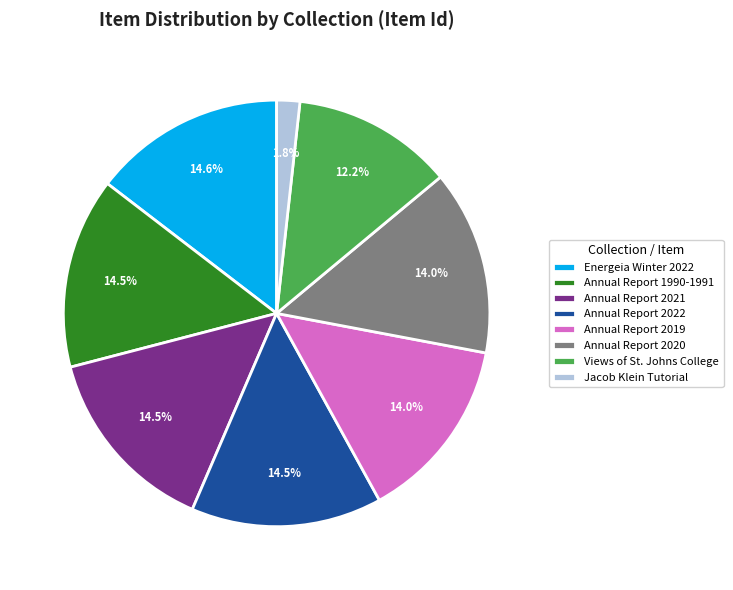

How many segments does this pie chart have?

8